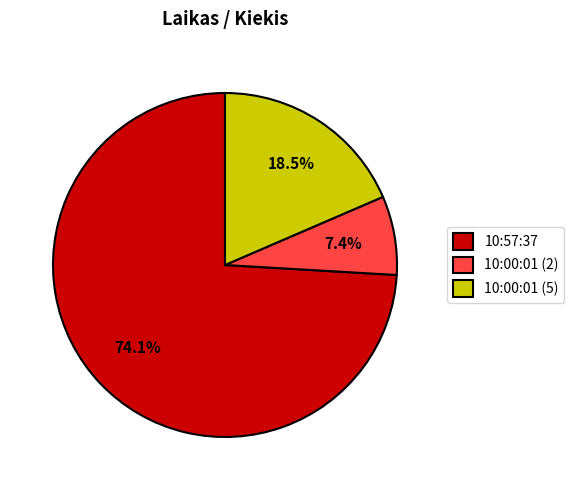

To the nearest percent, what percentage of the pie is 10:00:01 (2)?

7%